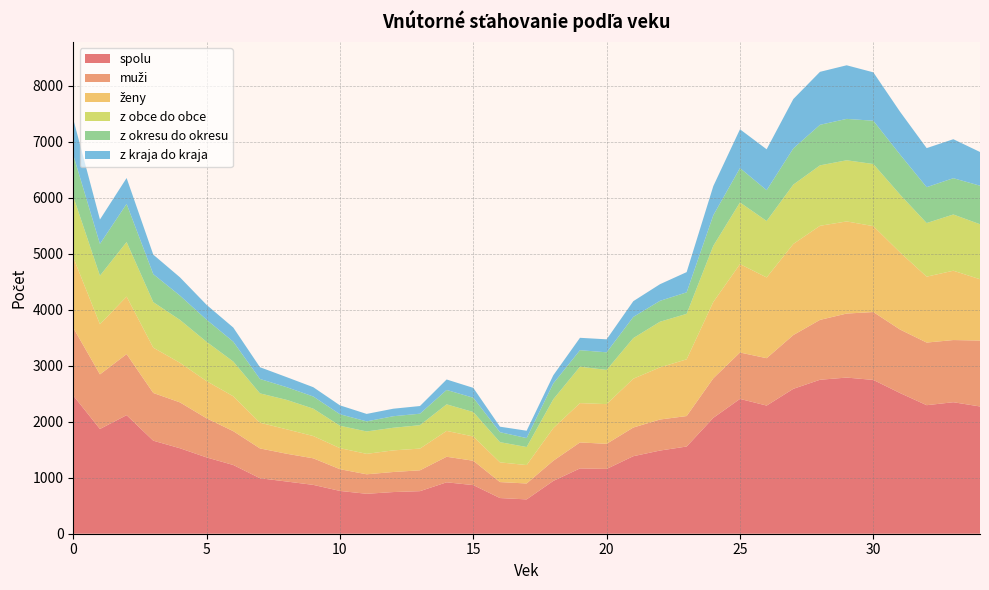

Reading left to right, extract all data points from this chart.

spolu: 0=2467	1=1870	2=2117	3=1661	4=1526	5=1362	6=1227	7=991	8=932	9=872	10=764	11=713	12=744	13=760	14=918	15=868	16=637	17=613	18=943	19=1166	20=1157	21=1384	22=1485	23=1557	24=2069	25=2407	26=2288	27=2587	28=2749	29=2788	30=2746	31=2512	32=2295	33=2348	34=2272
muži: 0=1209	1=975	2=1090	3=852	4=819	5=698	6=604	7=532	8=496	9=474	10=388	11=348	12=358	13=372	14=456	15=435	16=285	17=284	18=360	19=464	20=448	21=512	22=554	23=544	24=706	25=828	26=846	27=960	28=1069	29=1143	30=1212	31=1134	32=1118	33=1110	34=1177
ženy: 0=1258	1=895	2=1027	3=809	4=707	5=664	6=623	7=459	8=436	9=398	10=376	11=365	12=386	13=388	14=462	15=433	16=352	17=329	18=583	19=702	20=709	21=872	22=931	23=1013	24=1363	25=1579	26=1442	27=1627	28=1680	29=1645	30=1534	31=1378	32=1177	33=1238	34=1095
z obce do obce: 0=1088	1=867	2=974	3=813	4=766	5=702	6=620	7=524	8=526	9=489	10=400	11=400	12=404	13=418	14=474	15=437	16=361	17=322	18=515	19=650	20=611	21=725	22=815	23=812	24=1003	25=1101	26=1008	27=1059	28=1079	29=1092	30=1109	31=1032	32=957	33=1004	34=982
z okresu do okresu: 0=740	1=568	2=681	3=500	4=434	5=395	6=355	7=257	8=227	9=217	10=205	11=180	12=206	13=205	14=257	15=255	16=178	17=160	18=283	19=295	20=314	21=378	22=373	23=384	24=546	25=614	26=550	27=647	28=724	29=739	30=773	31=716	32=641	33=648	34=688
z kraja do kraja: 0=639	1=435	2=462	3=348	4=326	5=265	6=252	7=210	8=179	9=166	10=159	11=133	12=134	13=137	14=187	15=176	16=98	17=131	18=145	19=221	20=232	21=281	22=297	23=361	24=520	25=692	26=730	27=881	28=946	29=957	30=864	31=764	32=697	33=696	34=602